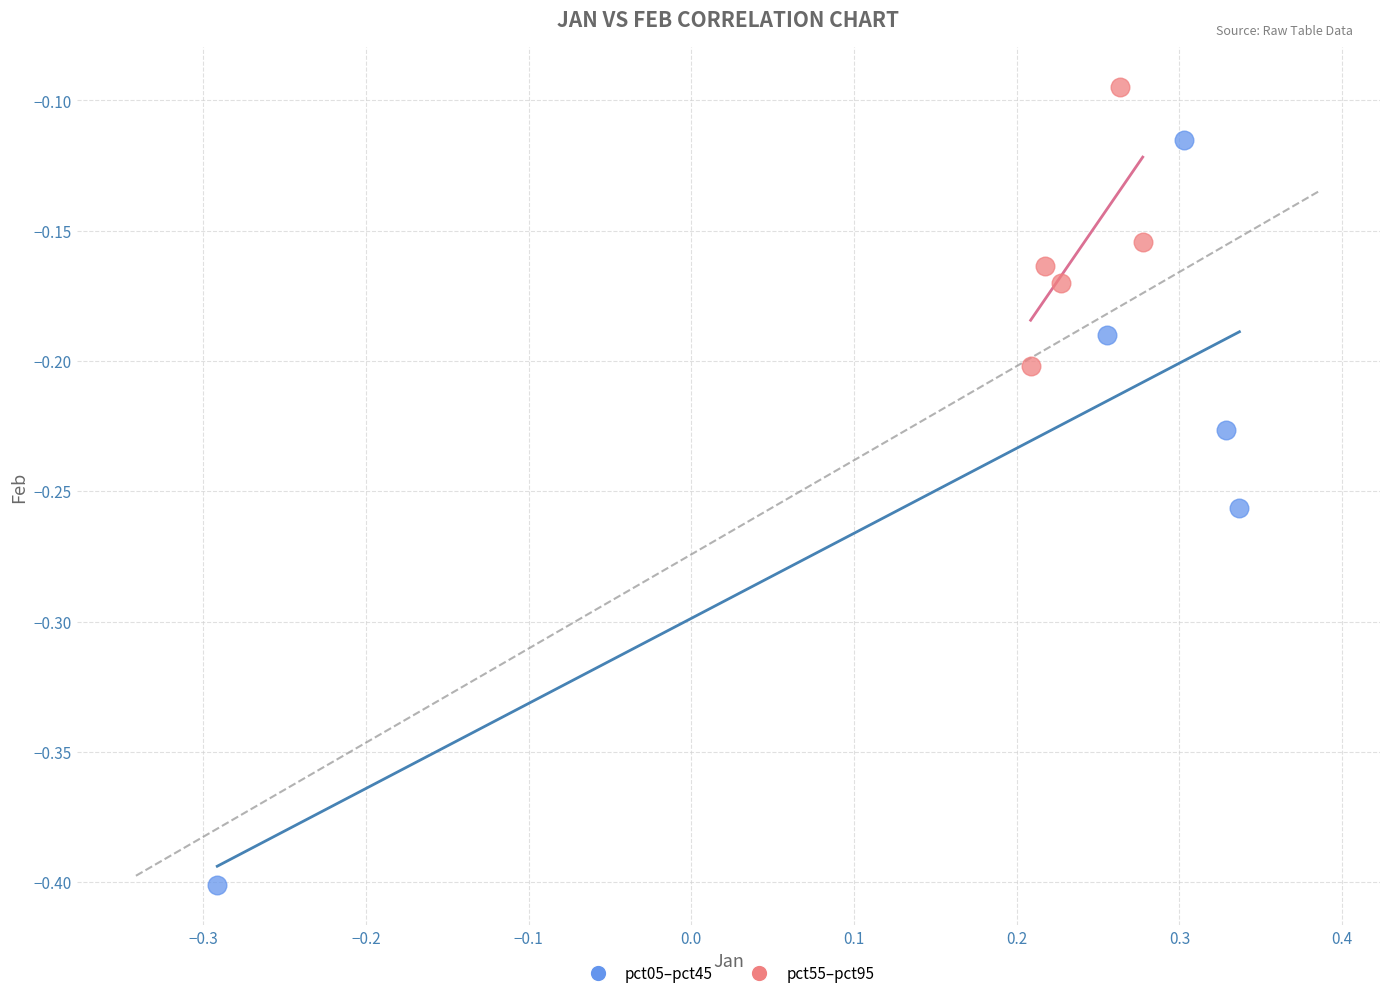

Which series contains the lowest Y value?

pct05–pct45